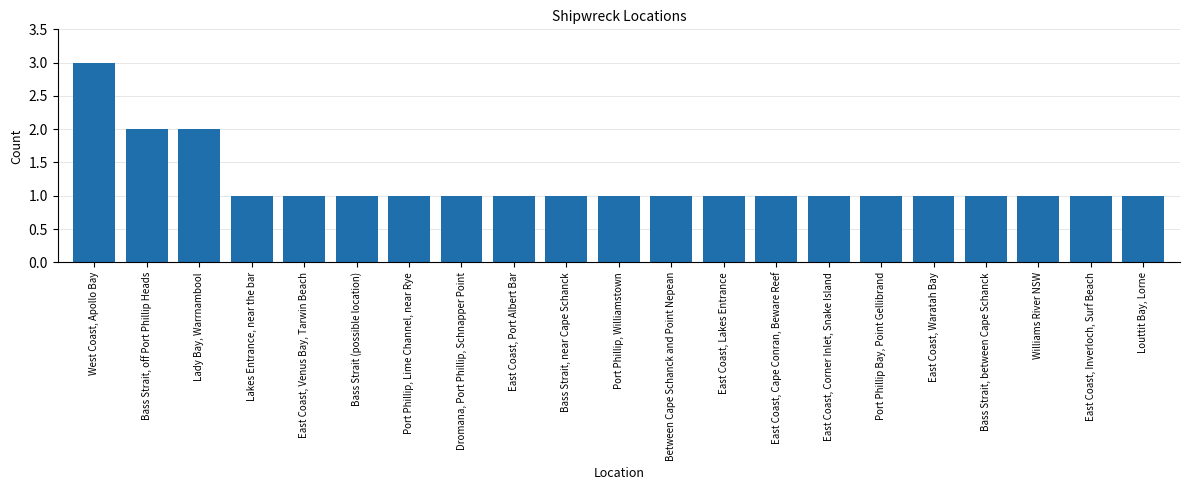

What is the label of the 13th bar from the left?

East Coast, Lakes Entrance